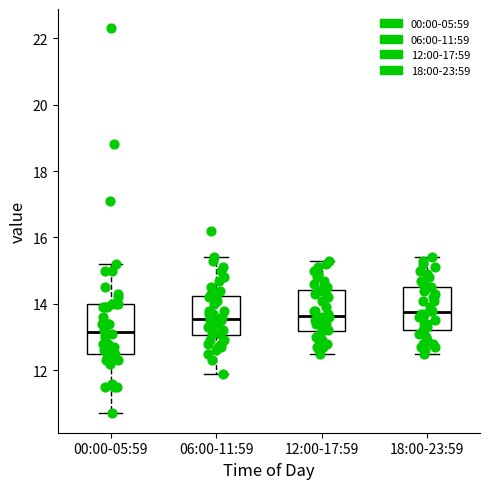

Where does the median line of the box for 00:00-05:59 sit on the y-axis? The values are not printed on the chart, so give them approximately, as read against the axis.

13.2